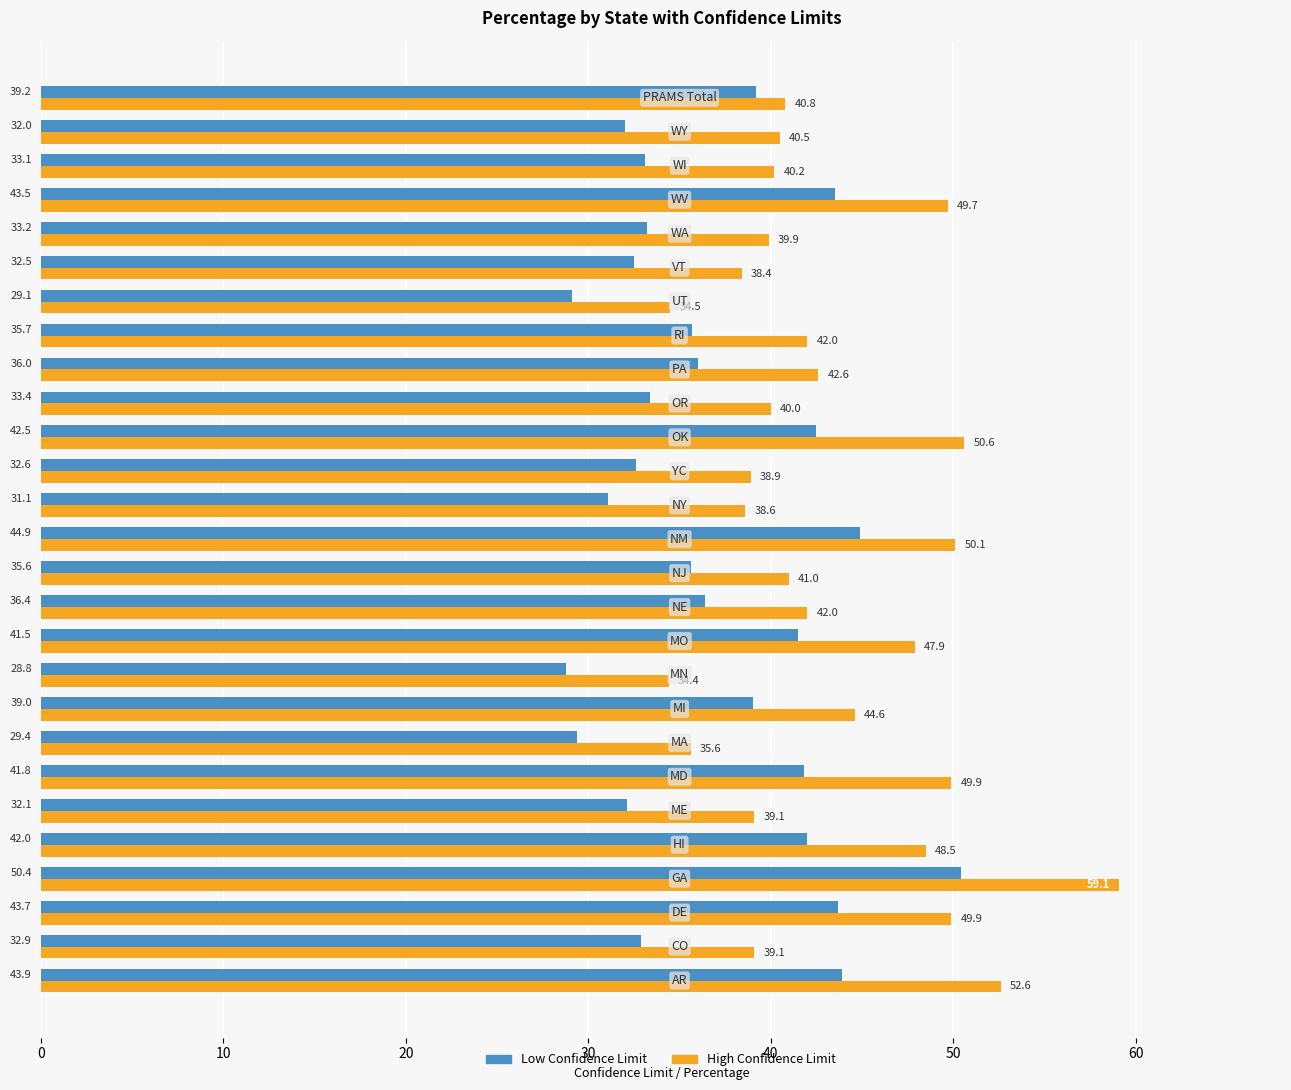

What is the maximum value shown in the chart?

59.1